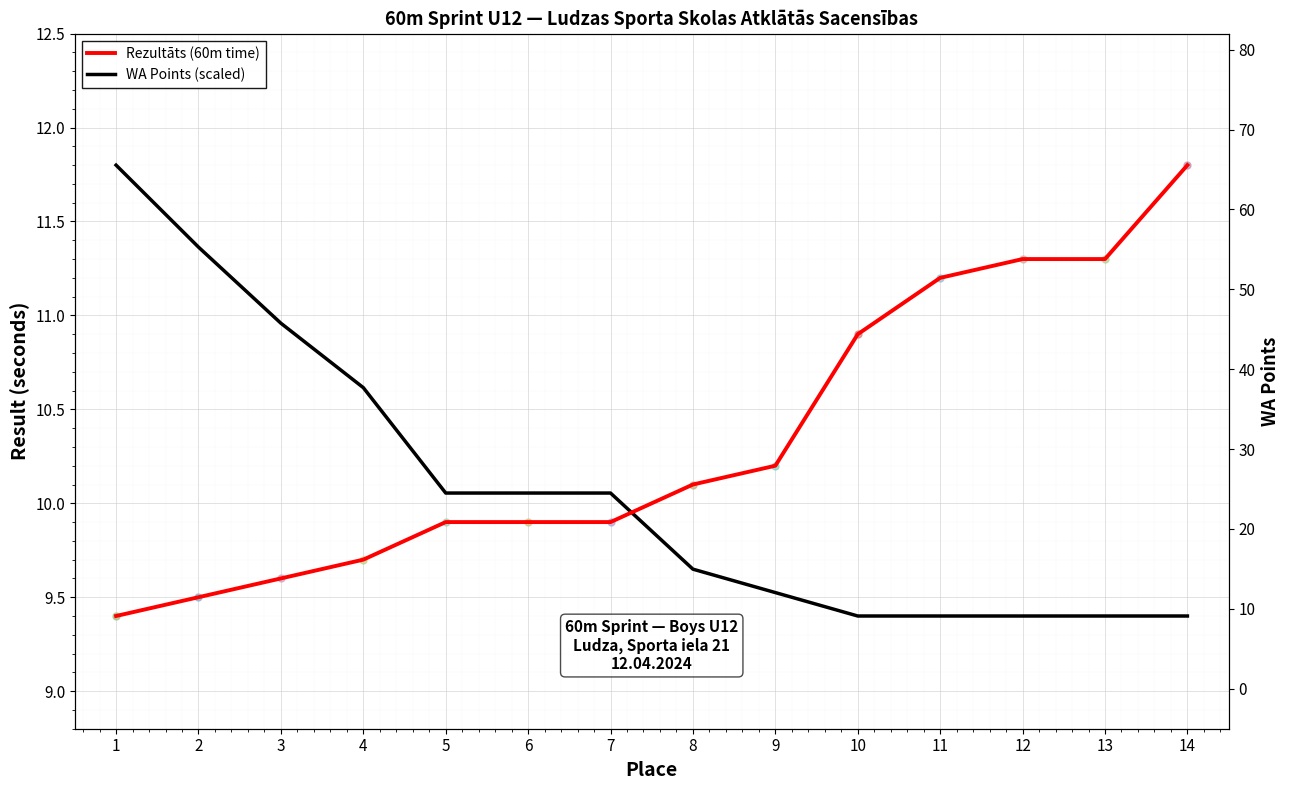

What is the sum of all Rezultāts (60m time) values?

144.7